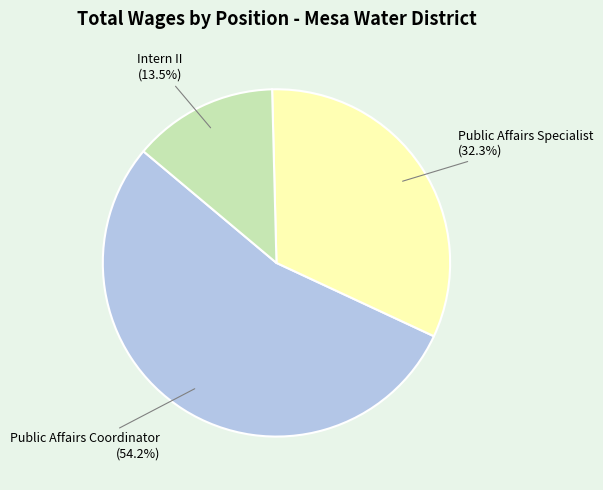

True or false: Public Affairs Coordinator accounts for 54% of the total.

True